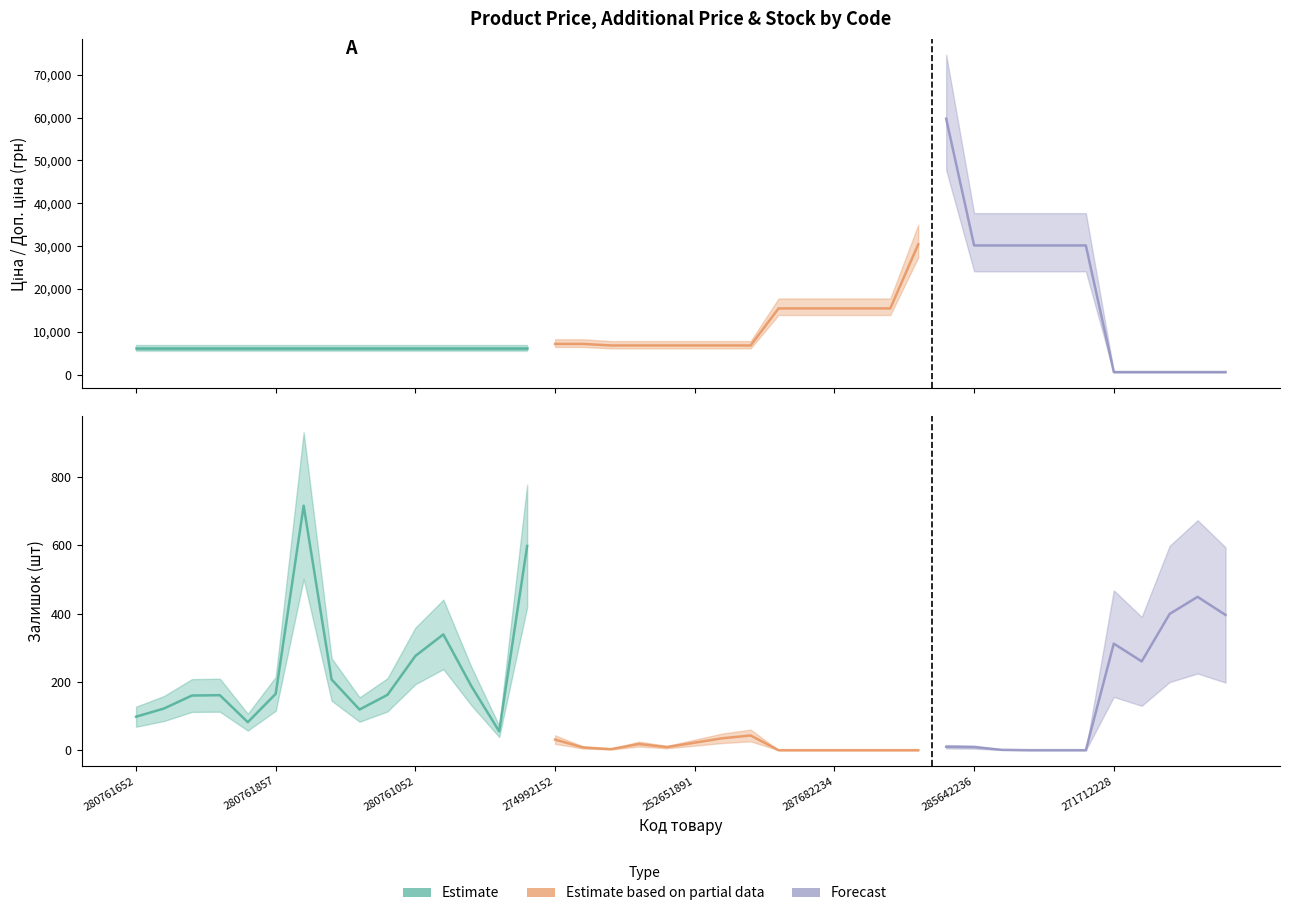

What is the total value across all series at 280760923?

12845.4